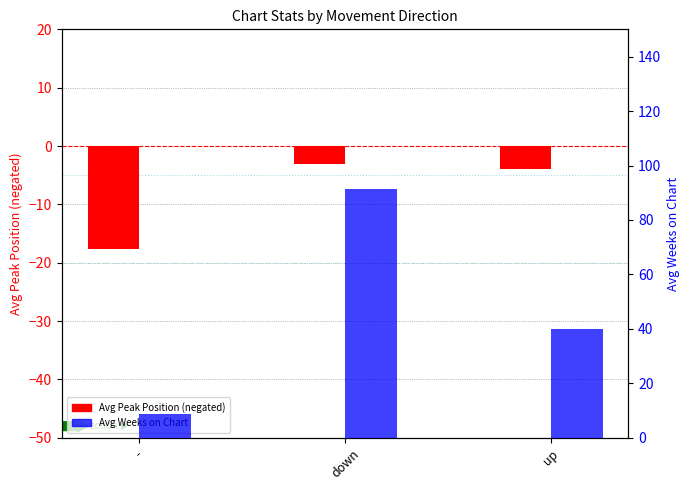

What is the minimum value for Avg Peak Position (negated)?

-17.6